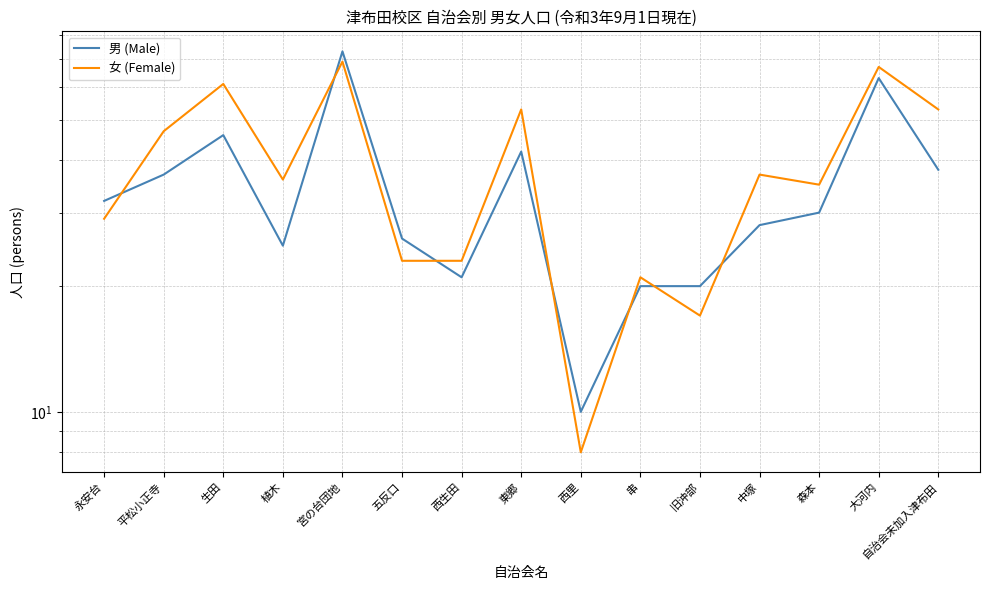

What is the average value of the 女 (Female) series?

39